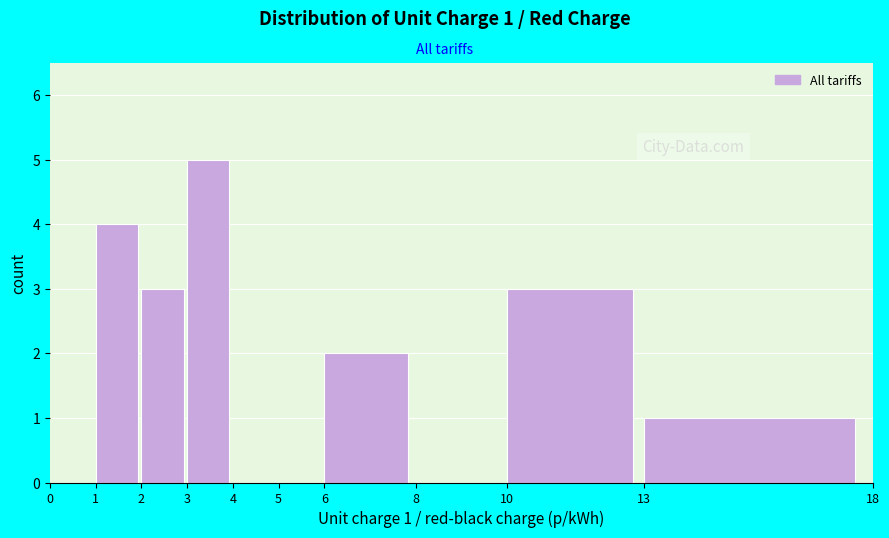

Over which range of the x-axis is the bar tallest?

3 to 4